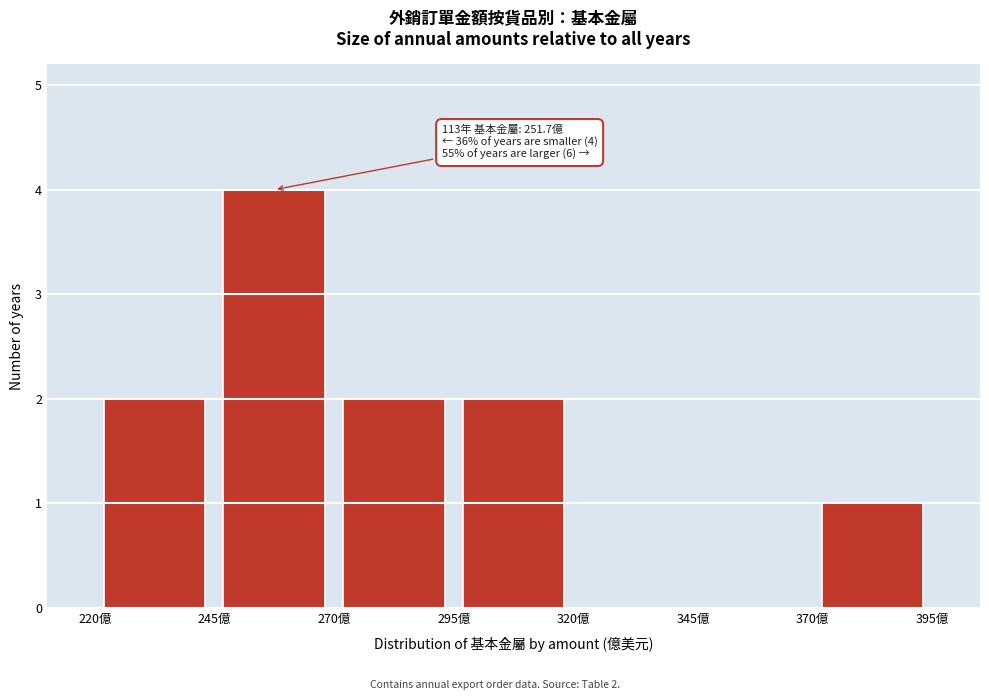

Which range on the x-axis has the tallest bar?

245 to 270